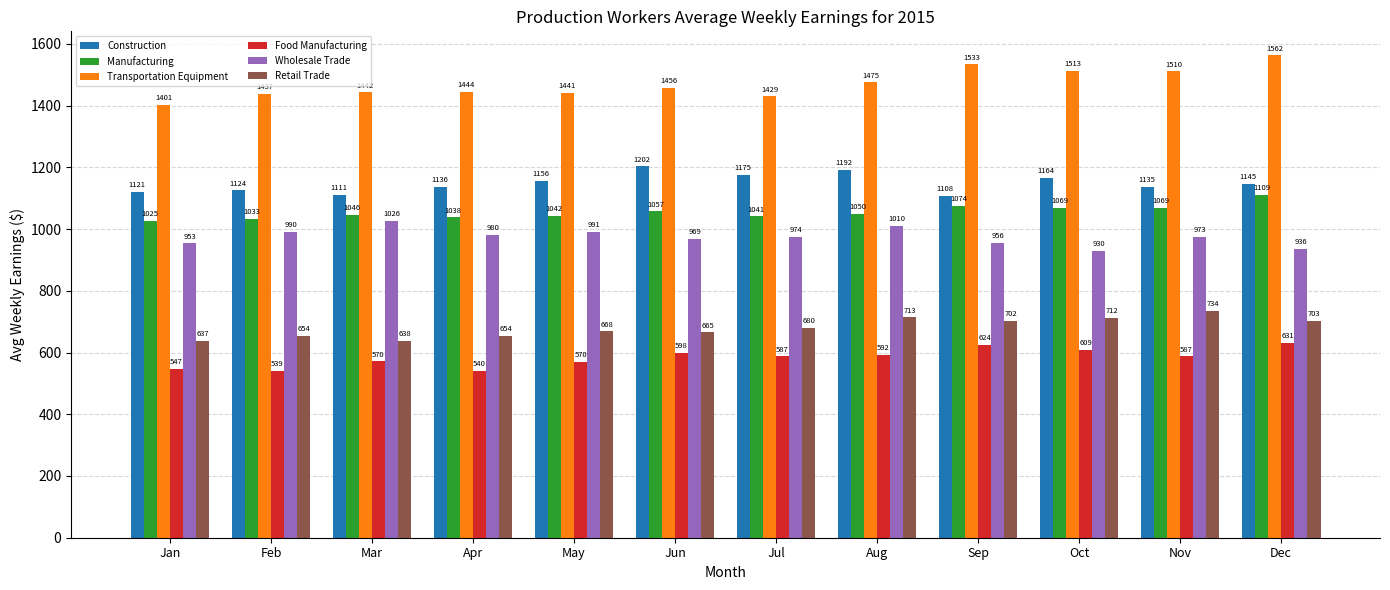

Which series has the largest total across all categories?

Transportation Equipment